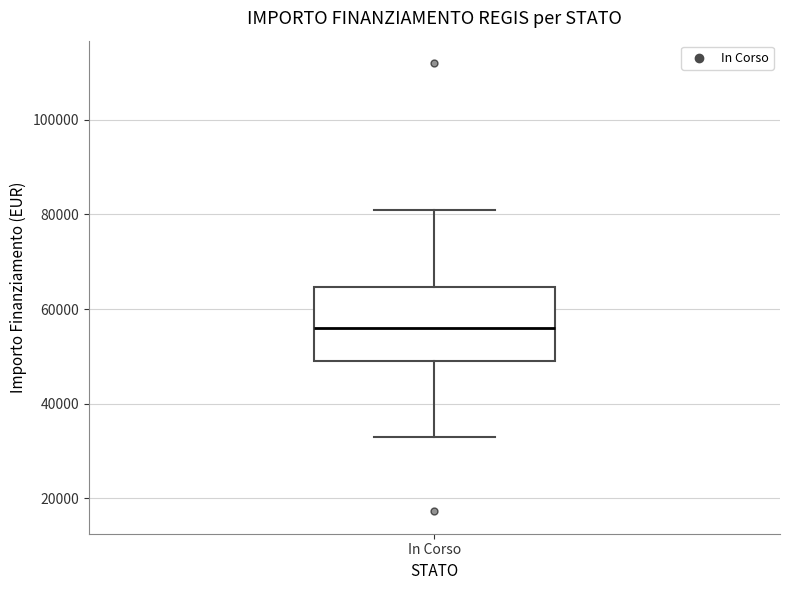

Read this box plot against the y-axis: the position of the median line, the range covered by the box, and the ends of both whiskers. The values are not printed on the chart, so give them approximately, as read against the axis.

median 56000, box 50000 to 64000, whiskers 32000 to 80000